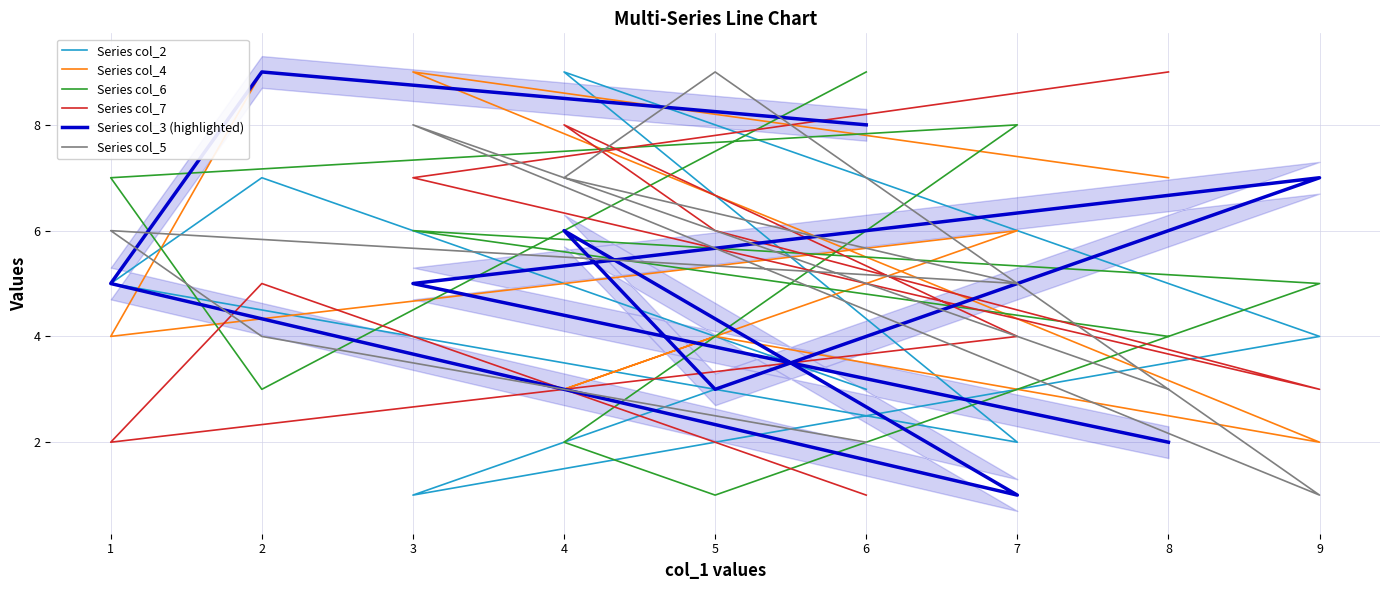

Where do Series col_2 and Series col_6 first cross each other?

6 and 2